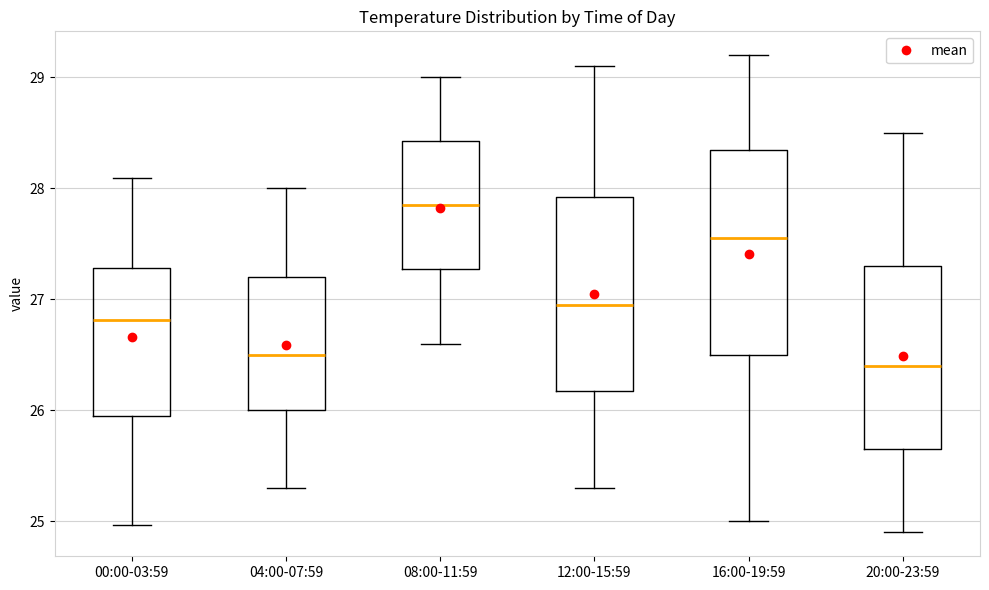

Which box is the tallest, from its lower edge to its upper edge?

16:00-19:59